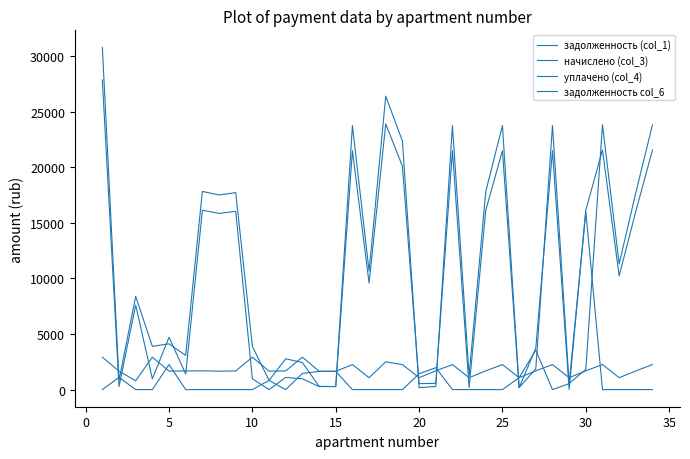

What is the label of the 4th point from the right?

30